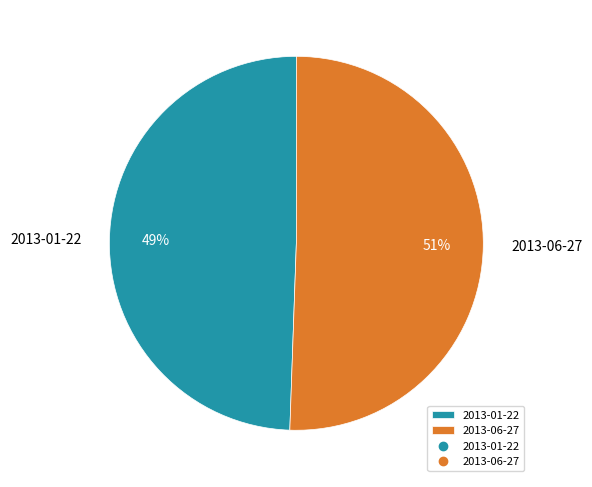

Combined, do 2013-06-27 and 2013-01-22 account for over 50%?

Yes